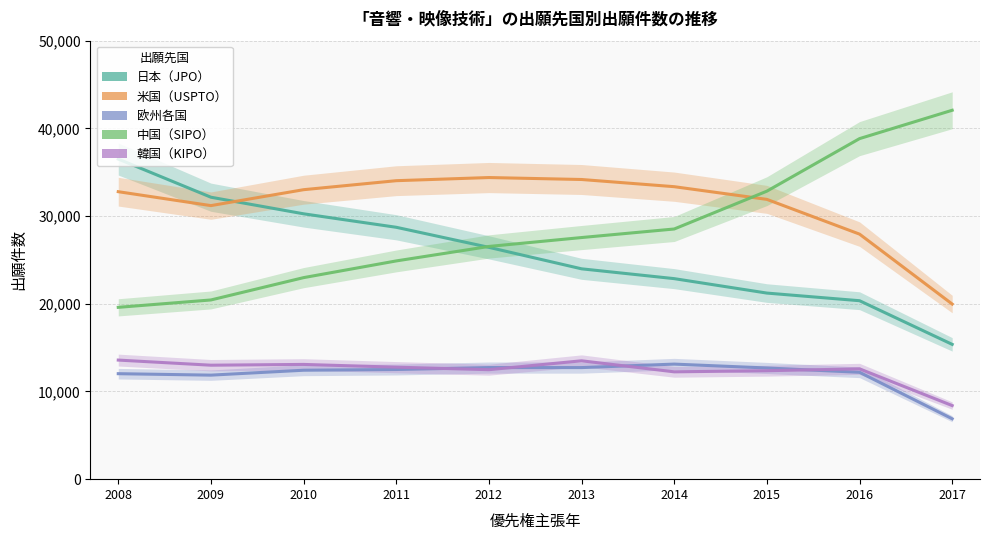

Reading right to left, extract all data points from this chart.

日本（JPO）: 15370	20348	21219	22865	23985	26434	28721	30258	32149	36502
米国（USPTO）: 19967	27941	31903	33350	34170	34393	34034	33007	31192	32780
欧州各国: 6885	12186	12679	13120	12722	12725	12505	12421	11862	12027
中国（SIPO）: 42065	38831	32840	28526	27551	26535	24885	22980	20434	19593
韓国（KIPO）: 8391	12580	12367	12238	13498	12483	12770	13084	12995	13579